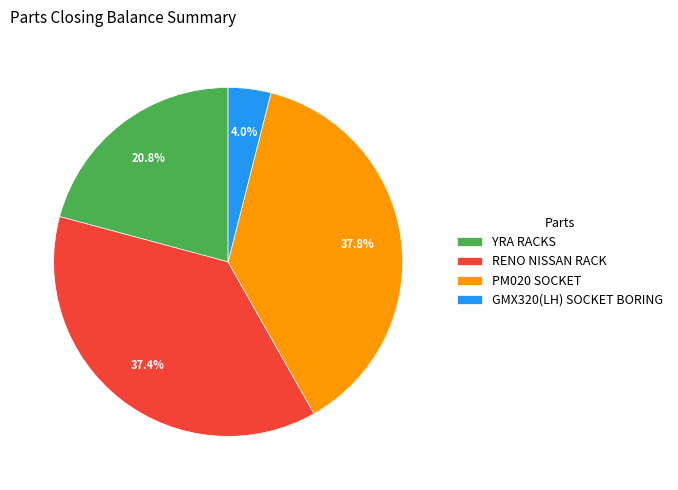

Combined, what portion of the pie is GMX320(LH) SOCKET BORING and PM020 SOCKET?

41.8%